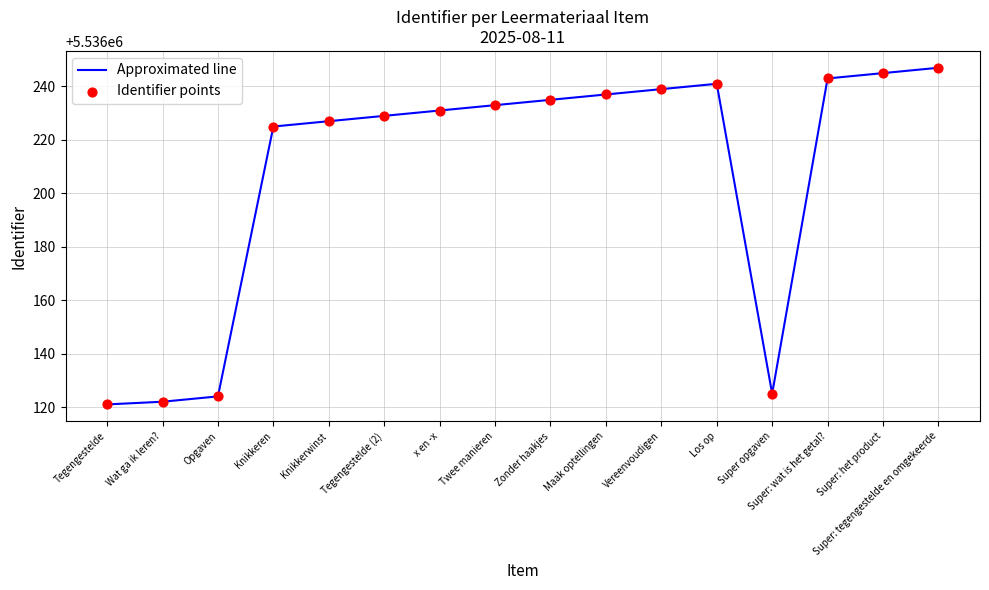

What is the change in value from Tegengestelde (2) to Super opgaven?

-104